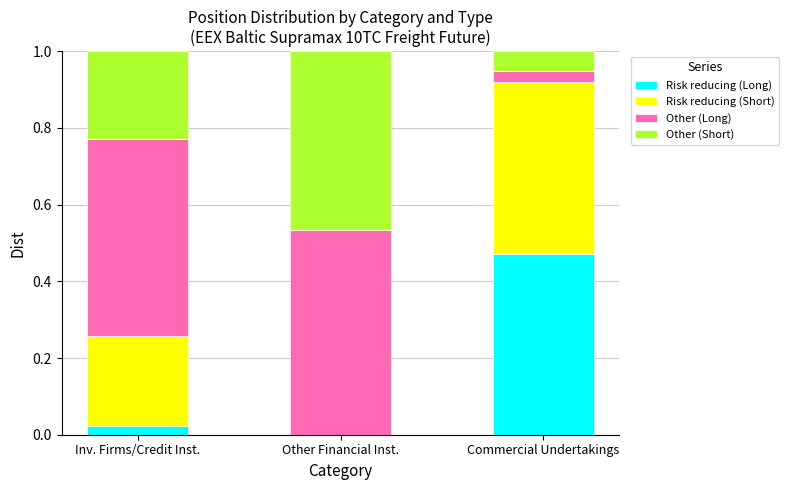

Are the bars horizontal?

No